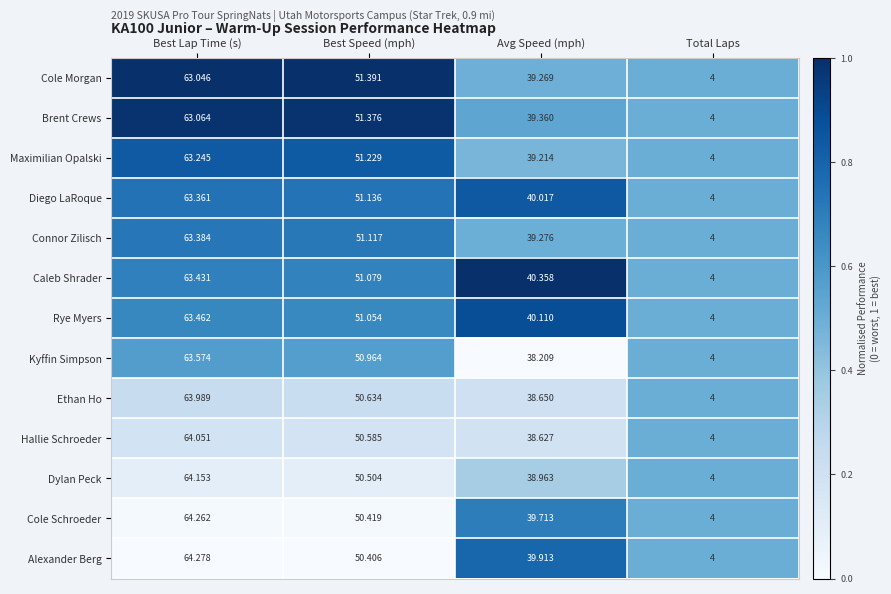

At which category is the sum across all series the highest?

Best Lap Time (s)